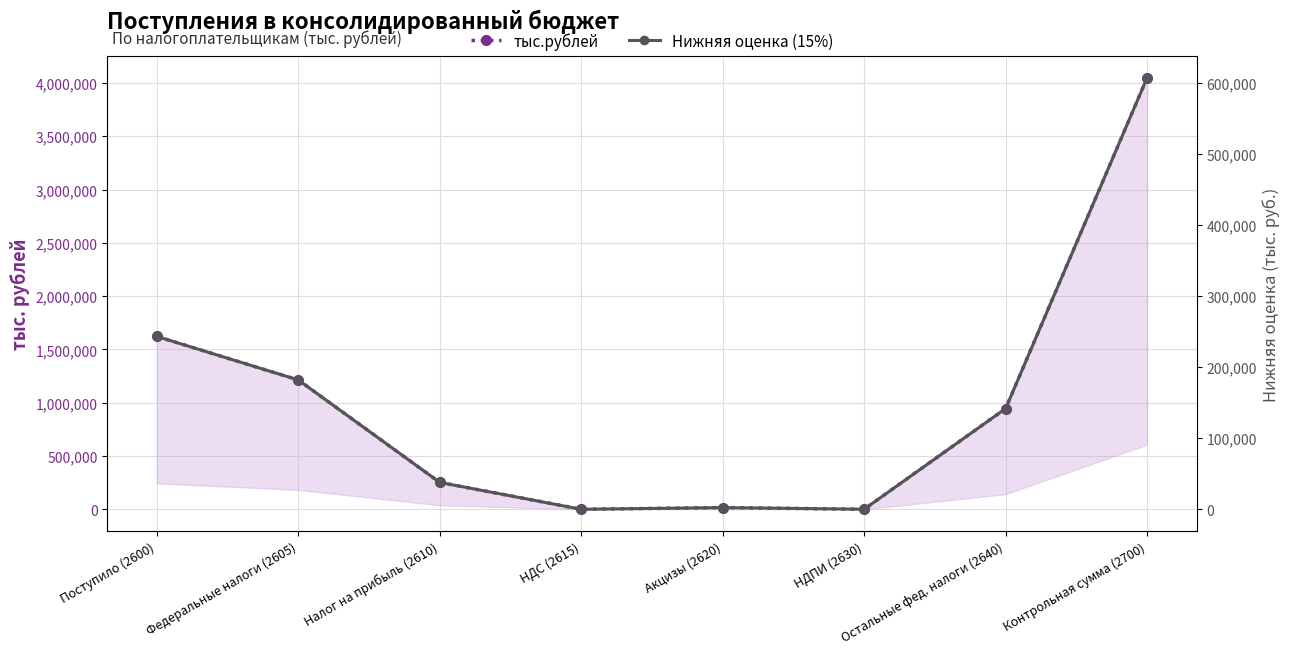

In Нижняя оценка (15%), how many points are higher than both neighbors (excluding endpoints)?

1